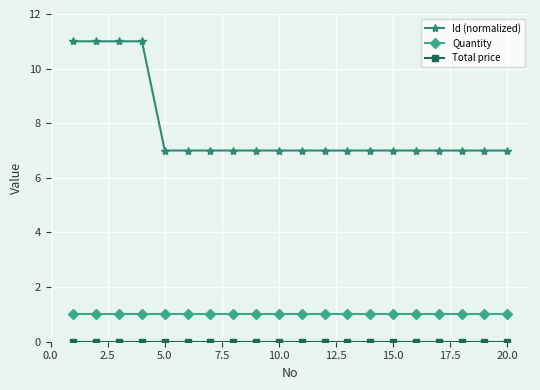

Does the chart display data point markers on the line(s)?

Yes